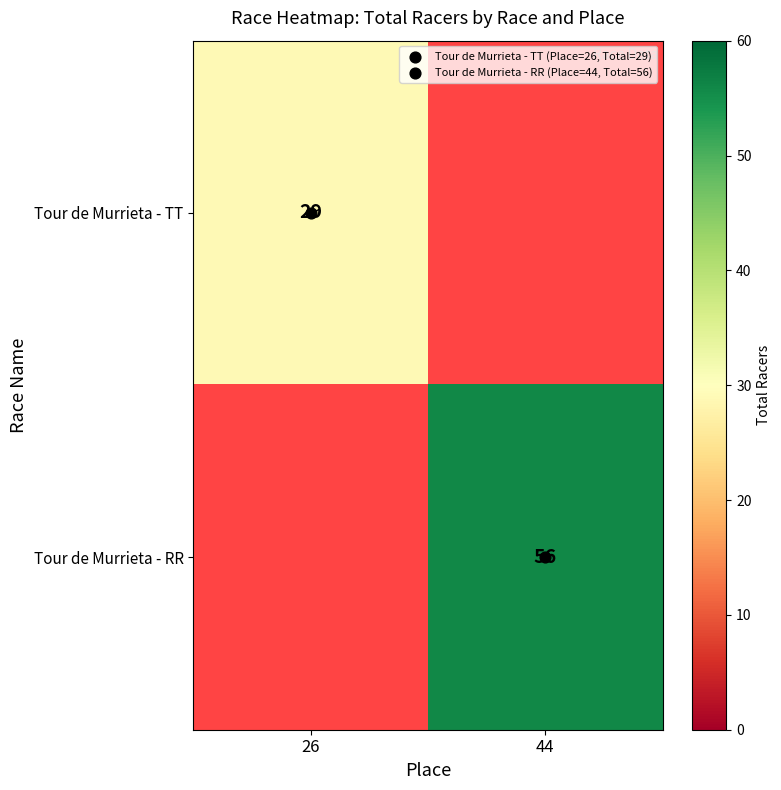

Rank the series by their maximum value, from highest to lowest.

Tour de Murrieta - TT, Tour de Murrieta - RR